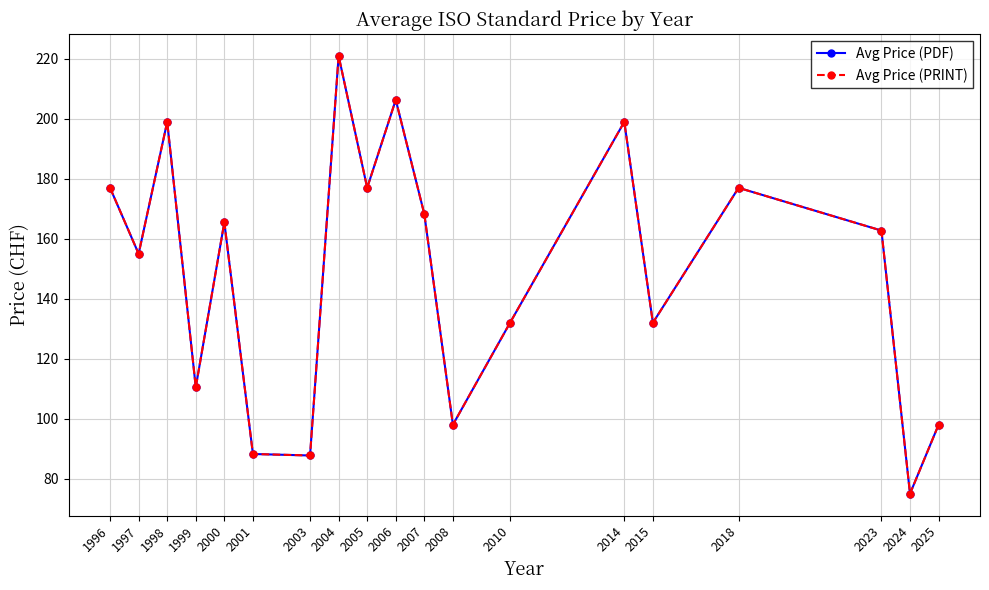

Between 2003 and 2006, which series saw the biggest shift?

Avg Price (PDF)